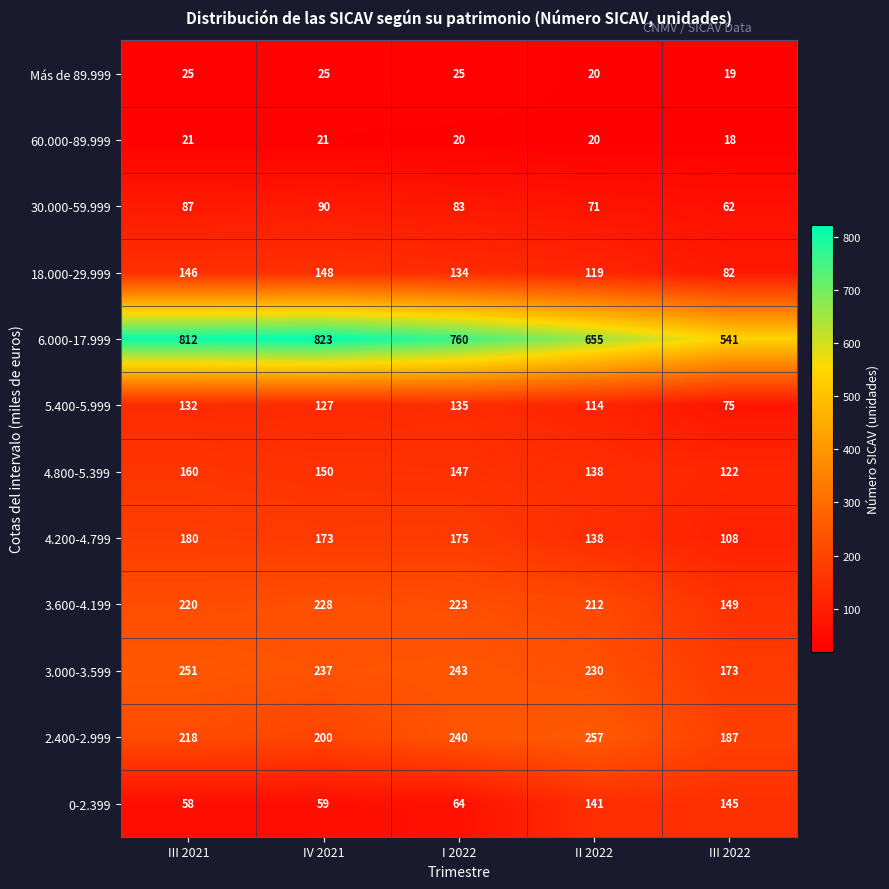

Rank the series by their maximum value, from lowest to highest.

60.000-89.999, Más de 89.999, 30.000-59.999, 5.400-5.999, 0-2.399, 18.000-29.999, 4.800-5.399, 4.200-4.799, 3.600-4.199, 3.000-3.599, 2.400-2.999, 6.000-17.999